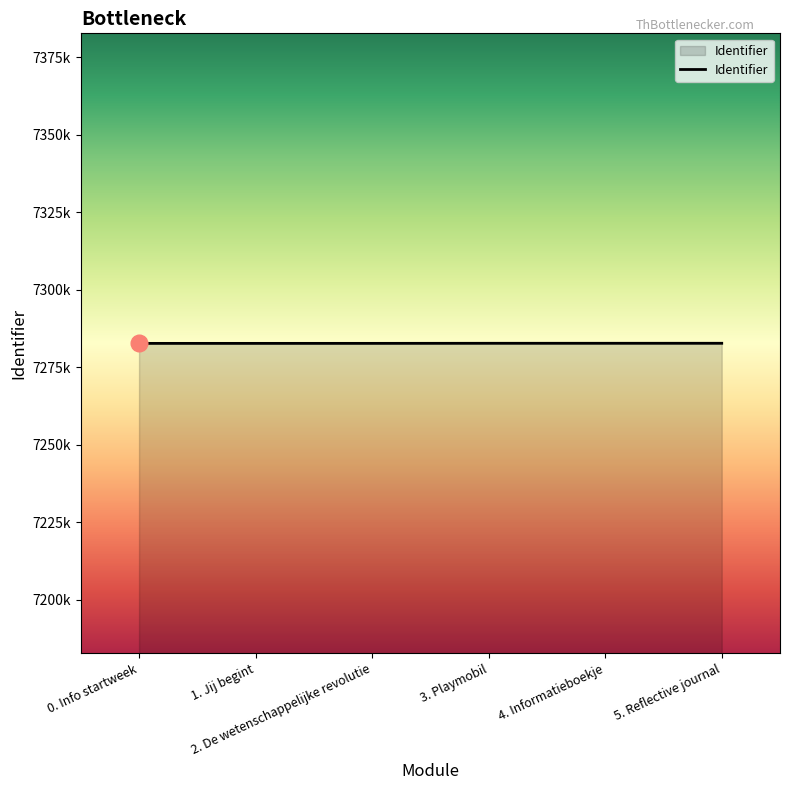

Is this an area chart (filled region under the line)?

Yes